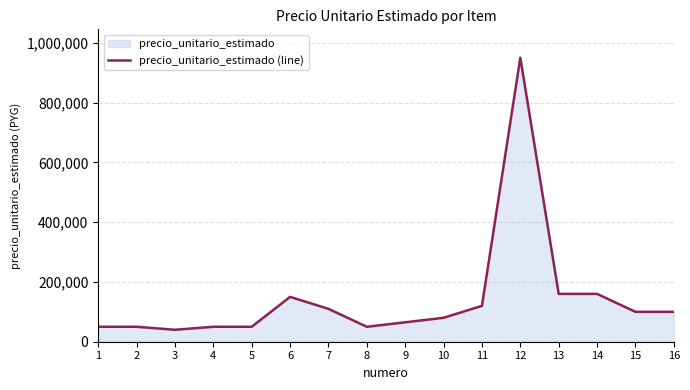

The value at 6 is 150000. True or false?

True